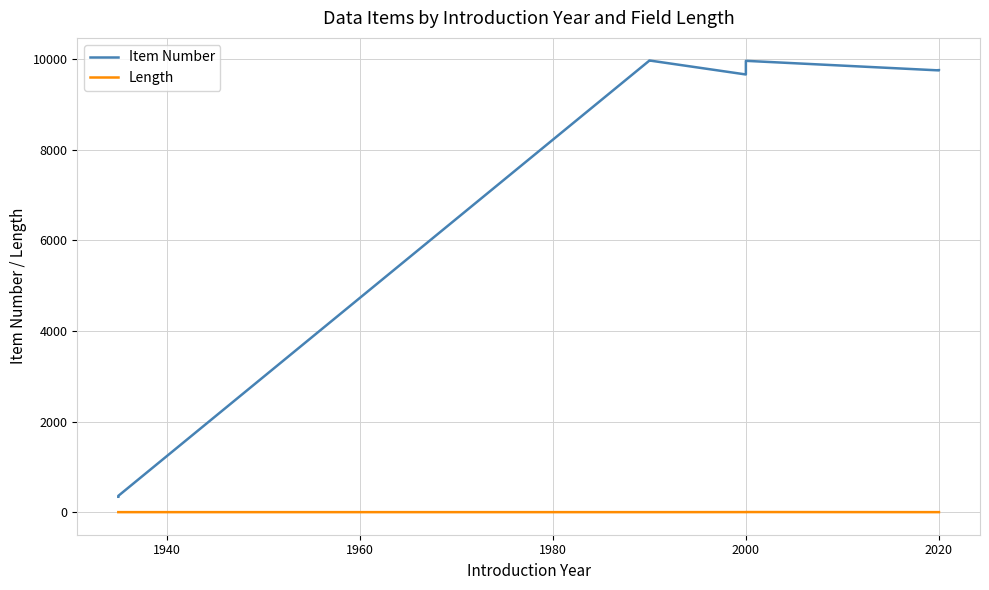

Rank the series at 2020 from highest to lowest value.

Item Number, Length